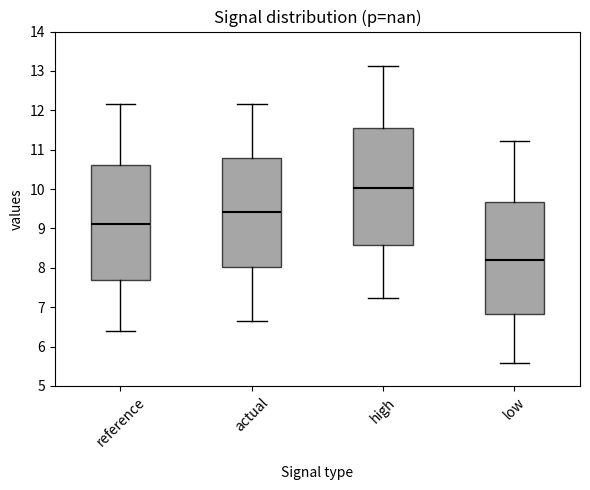

Reading left to right, read every box against the y-axis: the position of its median line, the range the box covers, and the ends of its whiskers. The values are not printed on the chart, so give them approximately, as read against the axis.

reference: median 9.1, box 7.7 to 10.6, whiskers 6.4 to 12.2
actual: median 9.4, box 8.0 to 10.8, whiskers 6.6 to 12.2
high: median 10.0, box 8.6 to 11.6, whiskers 7.2 to 13.1
low: median 8.2, box 6.8 to 9.7, whiskers 5.6 to 11.2